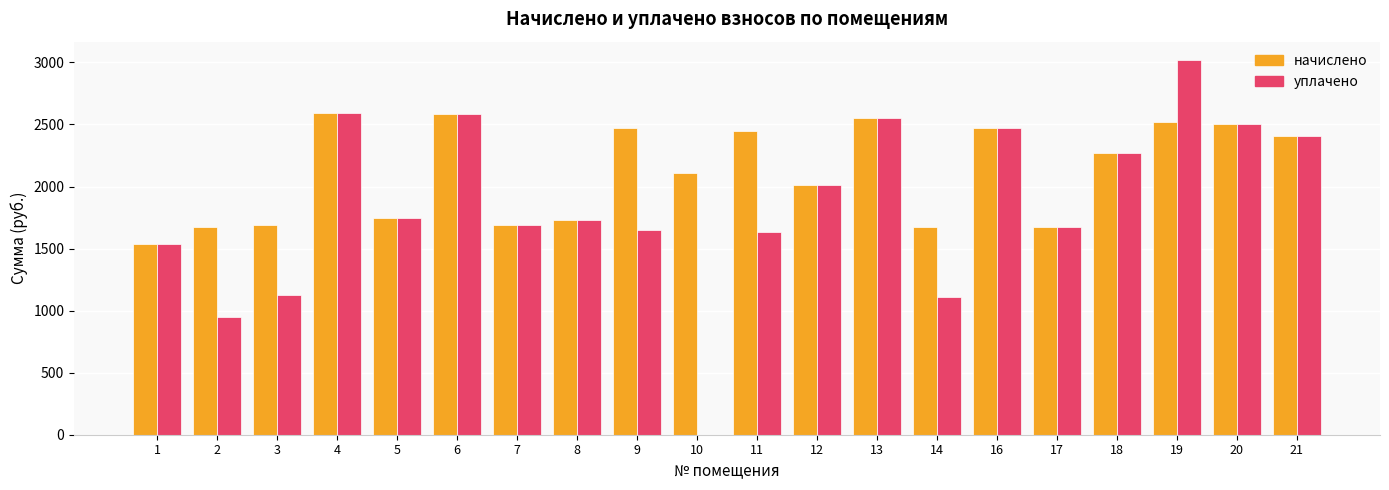

What is the maximum value shown in the chart?

3016.2